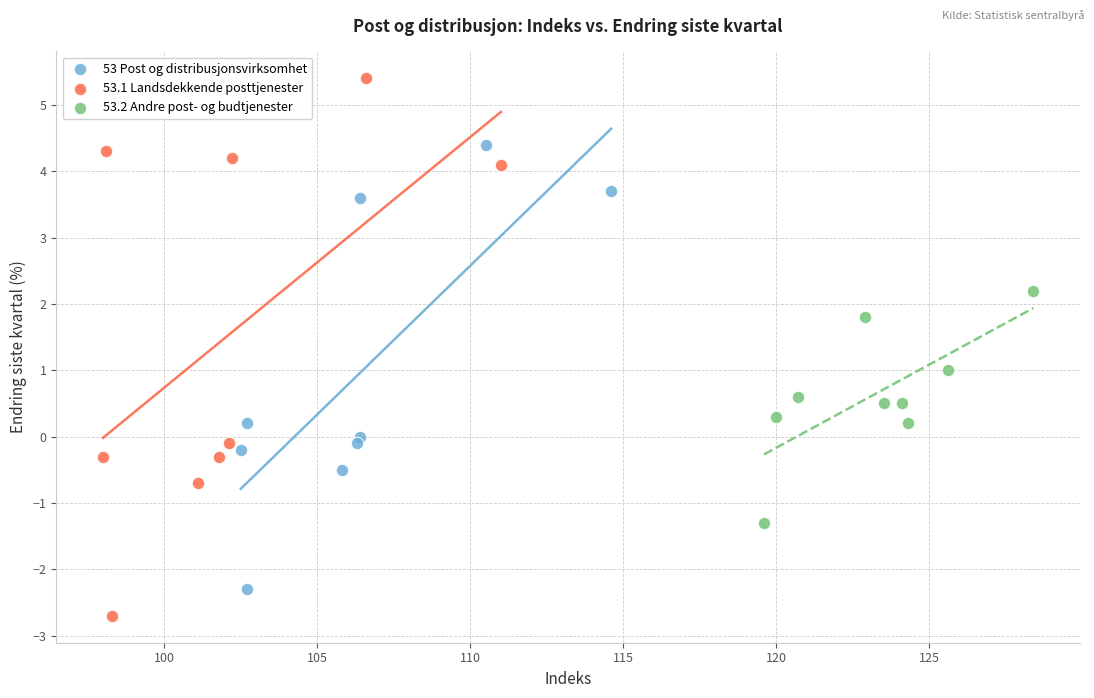

Which series has the widest spread of Y values?

53.1 Landsdekkende posttjenester